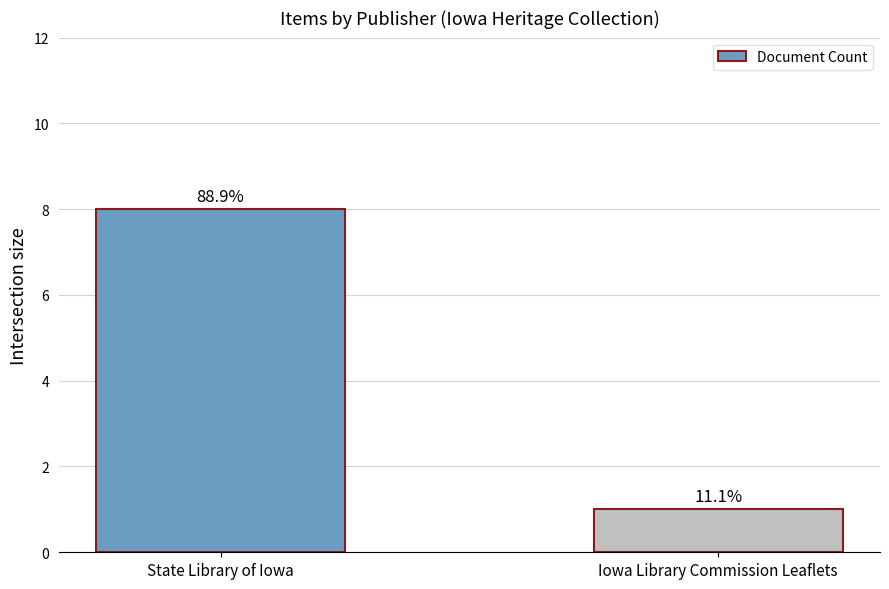

Between Iowa Library Commission Leaflets and State Library of Iowa, which is larger?

State Library of Iowa